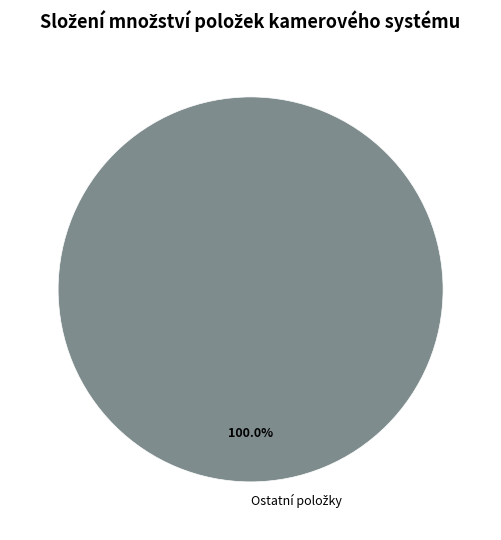

Is there any slice that represents more than half of the pie?

Yes